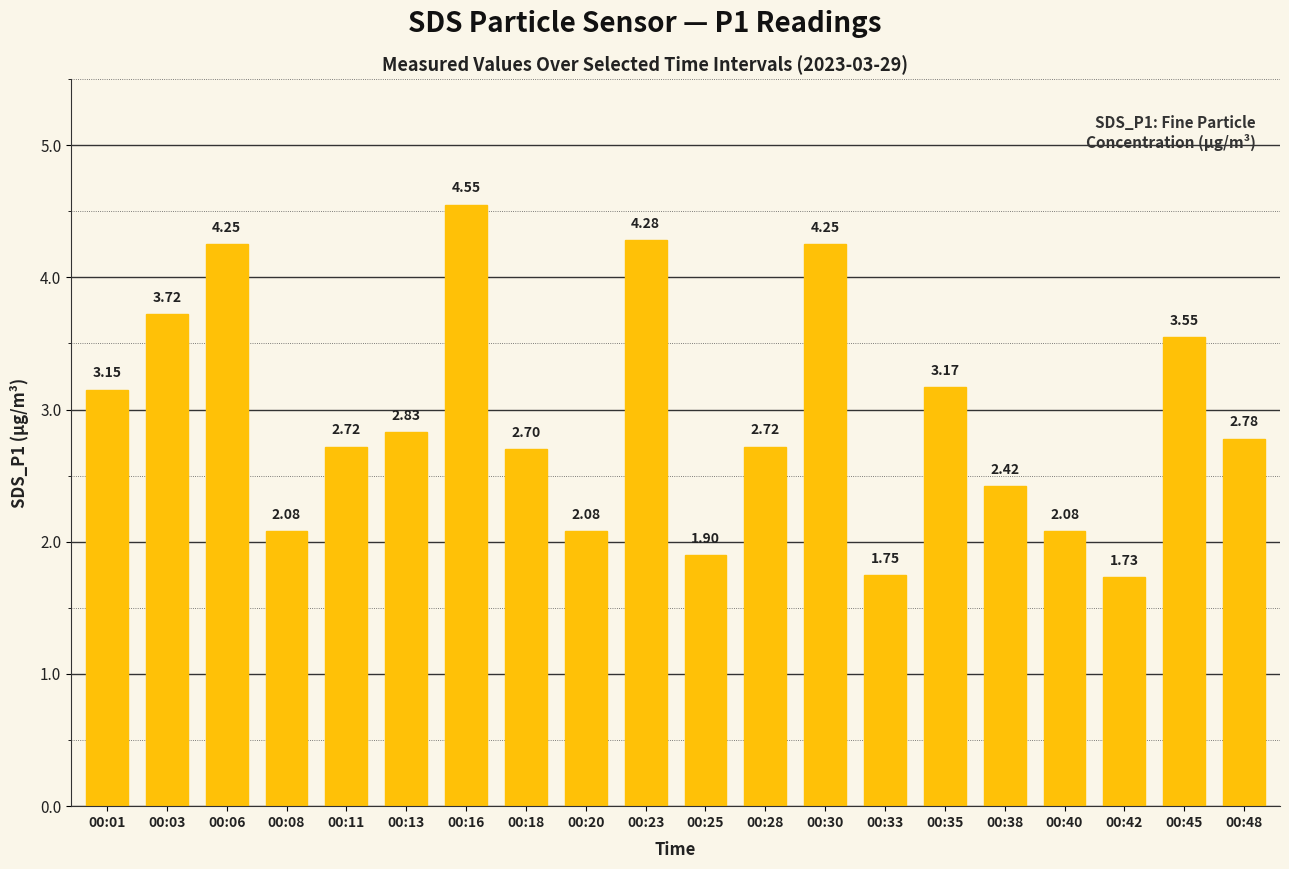

What is the change in value from 00:01 to 00:45?

+0.4